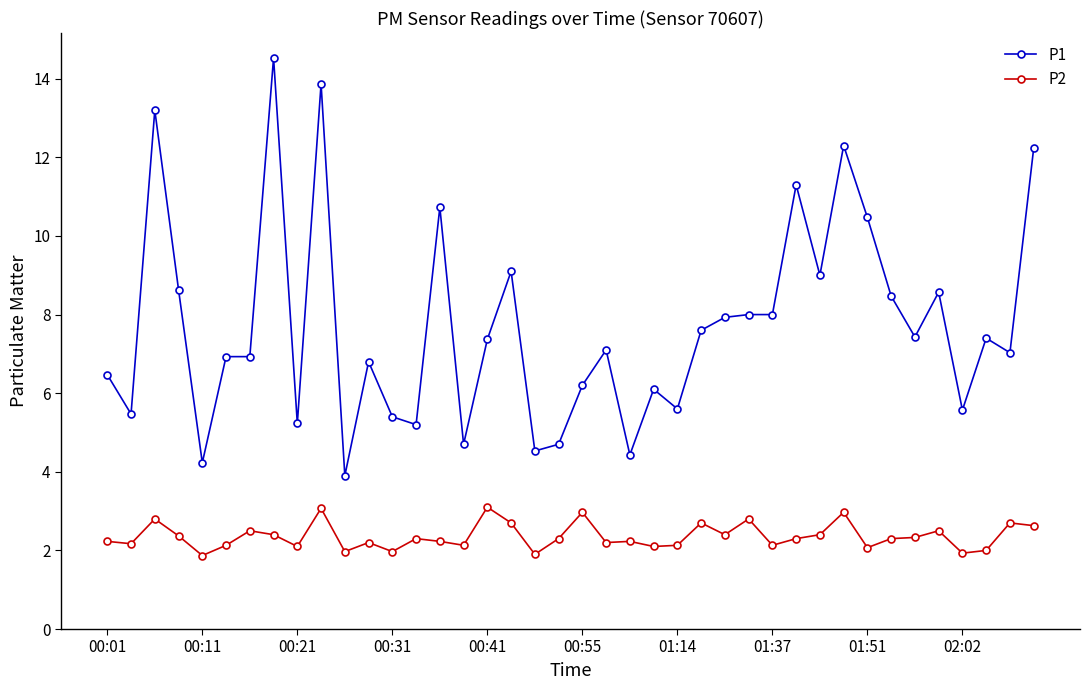

What is the minimum value shown in the chart?

1.9